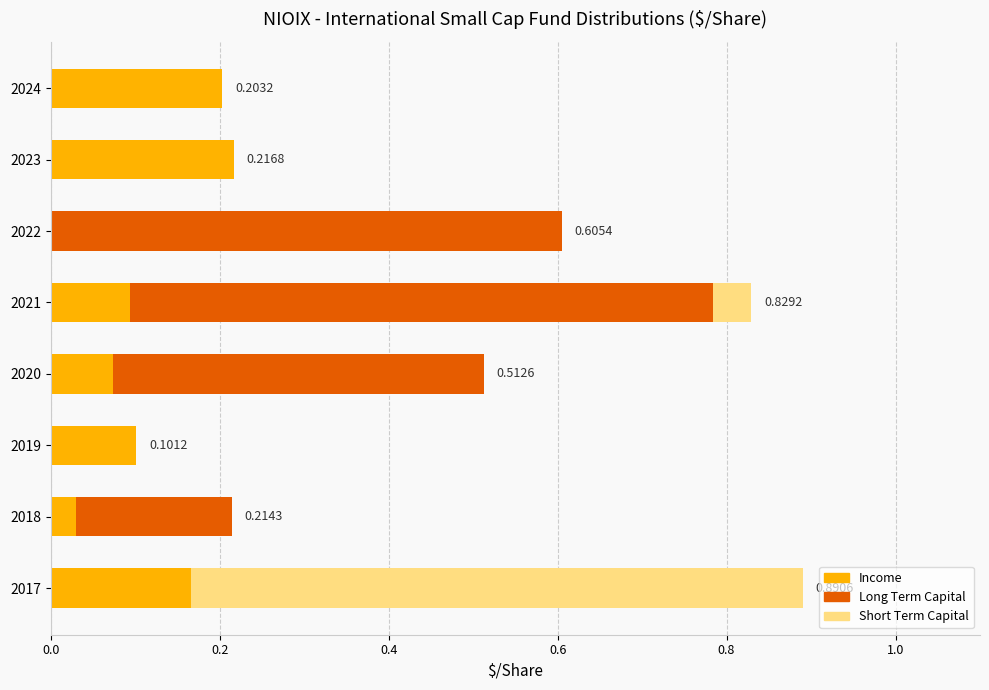

Which category has the highest value in the Income series?

2023